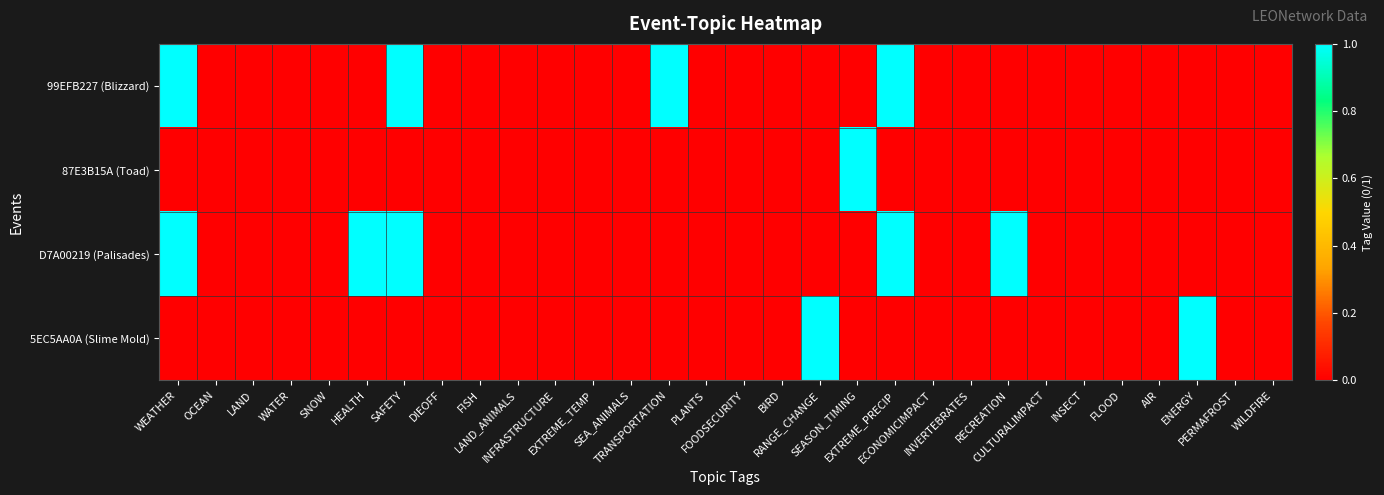

What is the maximum value shown in the chart?

1